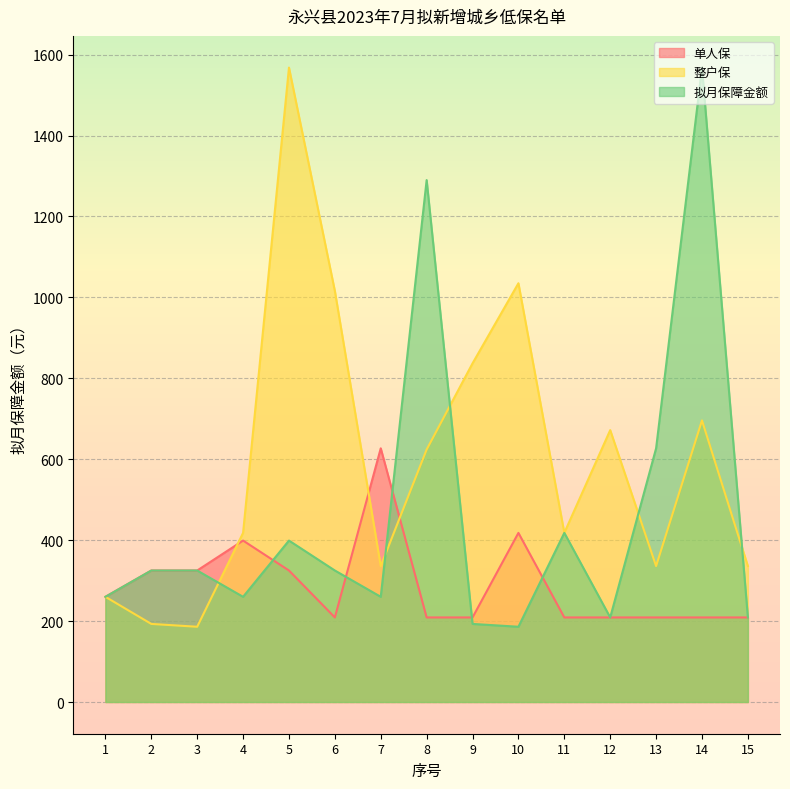

What is the total value across all series at 1?

780